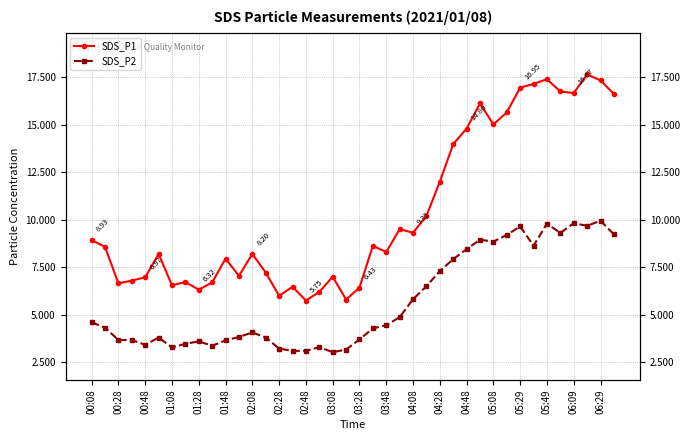

Reading left to right, list all the values displayed in this chart.

SDS_P1: 8.9	8.6	6.7	6.8	7.0	8.2	6.5	6.7	6.3	6.7	8.0	7.0	8.2	7.2	6.0	6.5	5.8	6.2	7.0	5.8	6.4	8.6	8.3	9.5	9.3	10.2	12.0	14.0	14.8	16.1	15.0	15.7	16.9	17.1	17.4	16.8	16.7	17.6	17.3	16.6
SDS_P2: 4.6	4.3	3.7	3.7	3.4	3.8	3.3	3.5	3.6	3.4	3.6	3.8	4.1	3.8	3.2	3.1	3.1	3.3	3.0	3.2	3.7	4.3	4.5	4.9	5.8	6.5	7.3	7.9	8.4	8.9	8.8	9.2	9.7	8.6	9.8	9.3	9.8	9.7	9.9	9.2